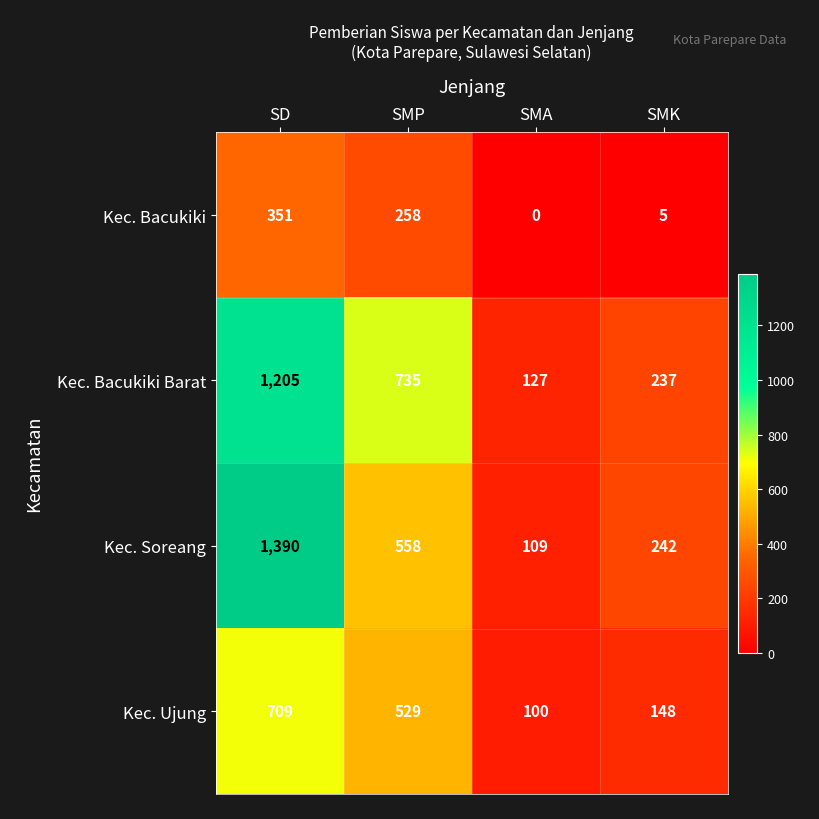

Between SD and SMA, which series saw the biggest shift?

Kec. Soreang